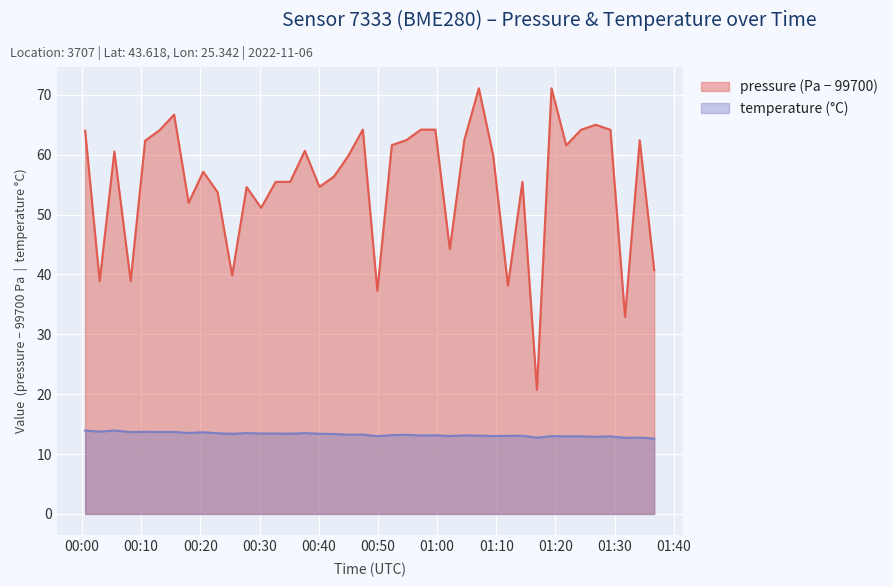

Does the chart display data point markers on the line(s)?

No